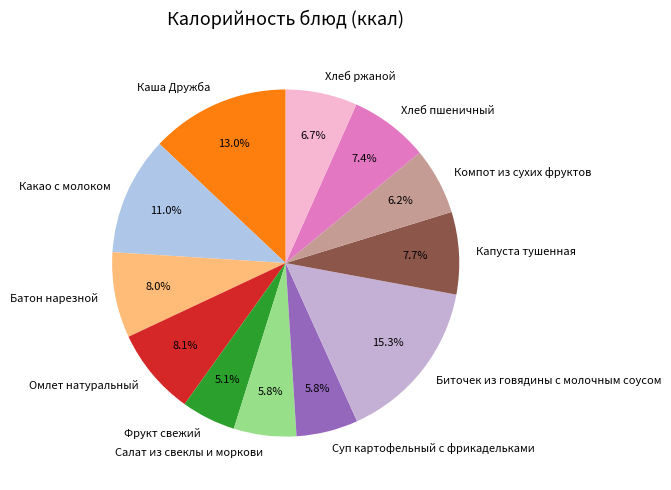

Is there any slice that represents more than half of the pie?

No